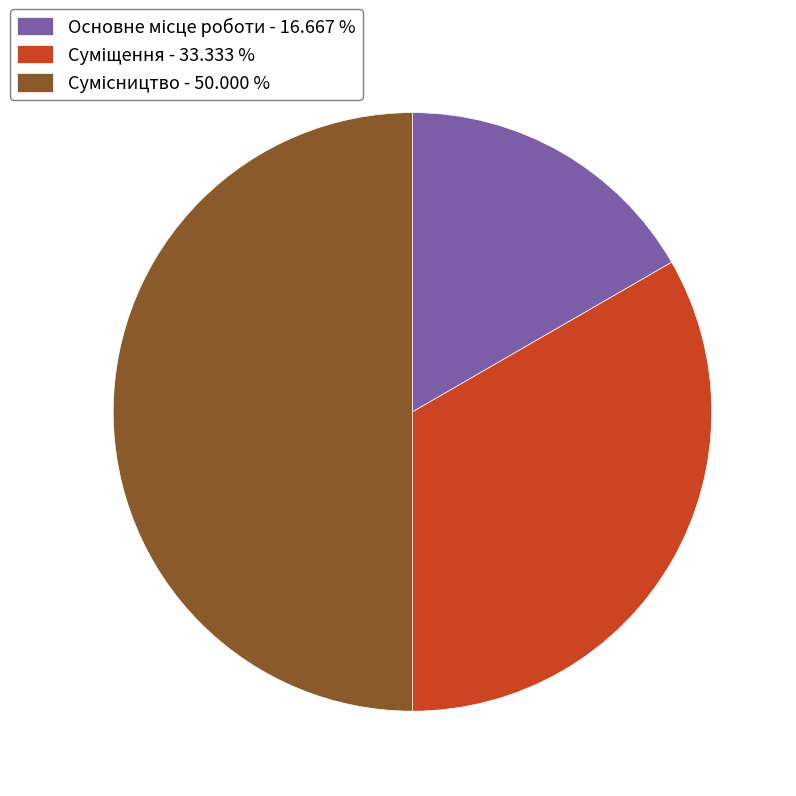

How many segments does this pie chart have?

3